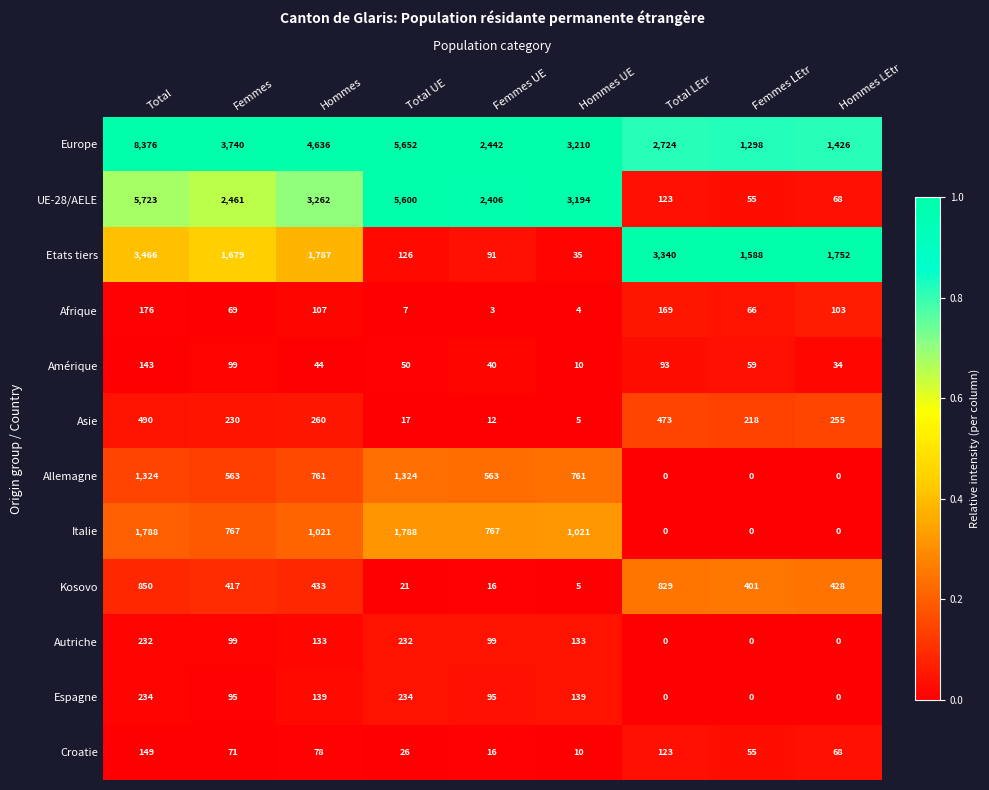

Rank the categories by Etats tiers value from lowest to highest.

Hommes UE, Femmes UE, Total UE, Femmes LEtr, Femmes, Hommes LEtr, Hommes, Total LEtr, Total